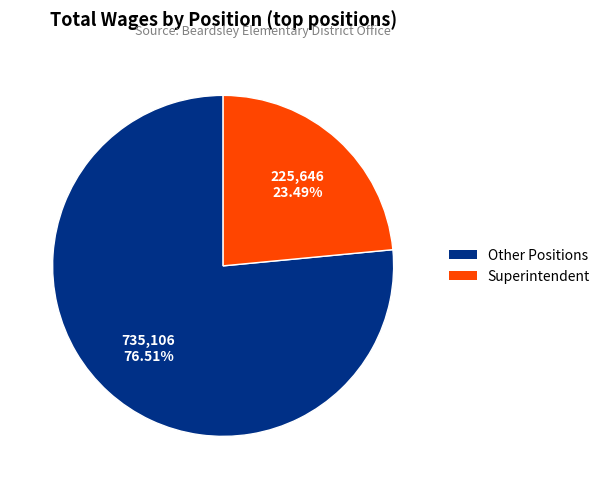

Does any single category account for the majority?

Yes